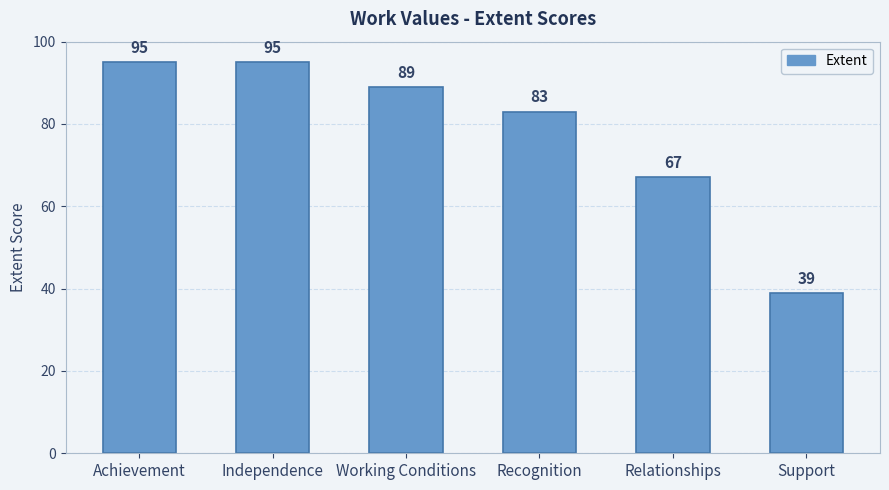

What is the approximate value at Support?

39